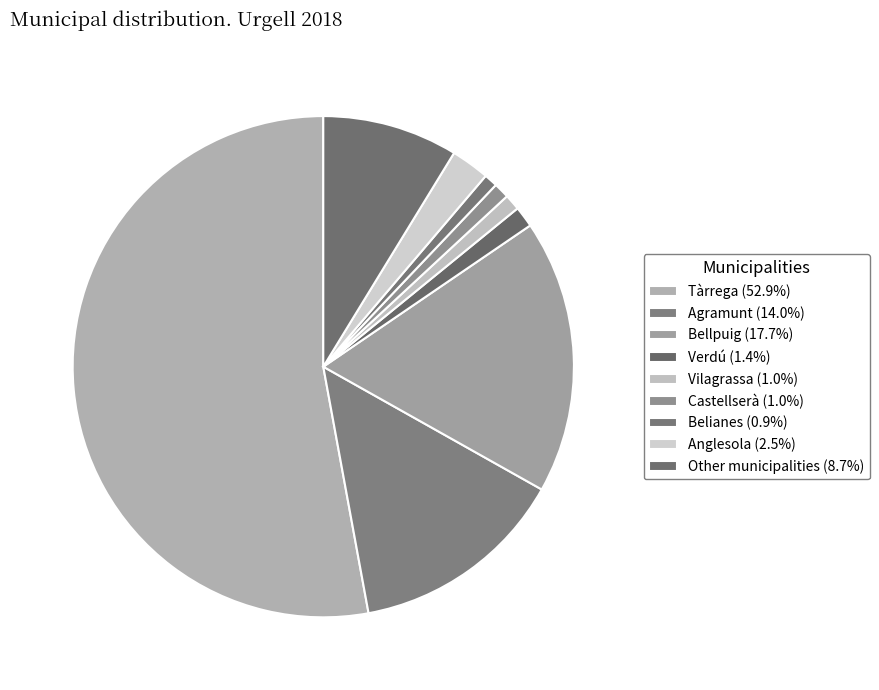

Is the sum of Vilagrassa and Belianes greater than half?

No